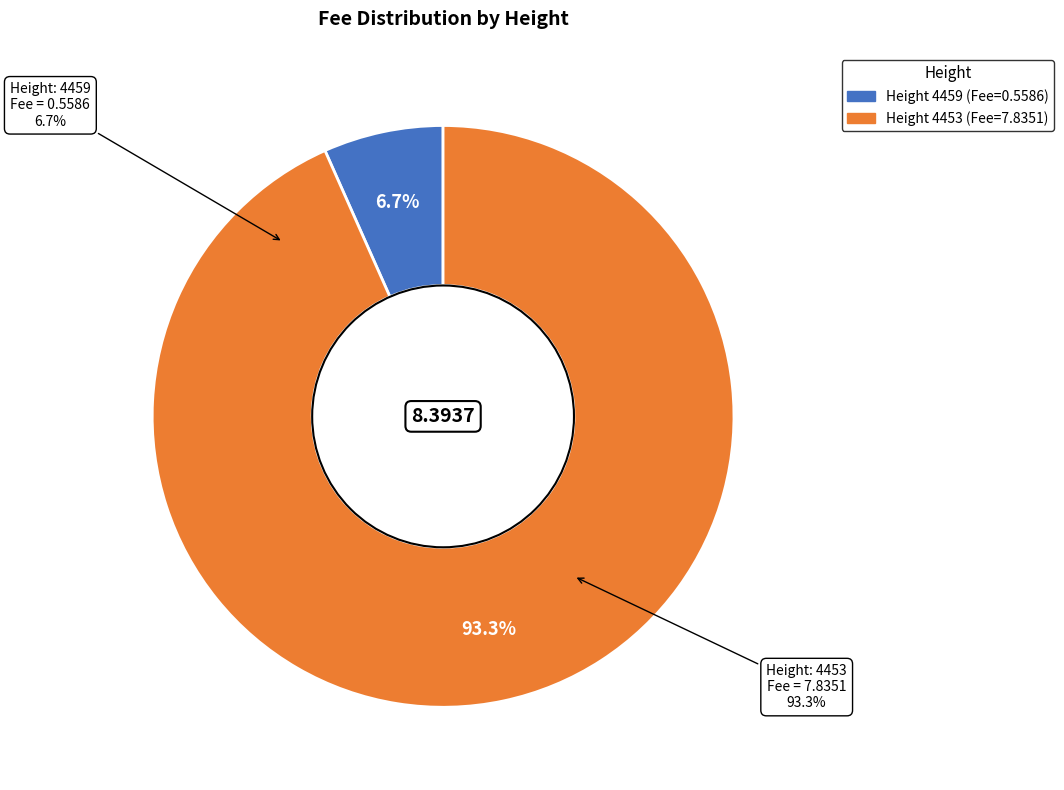

How many segments does this pie chart have?

2